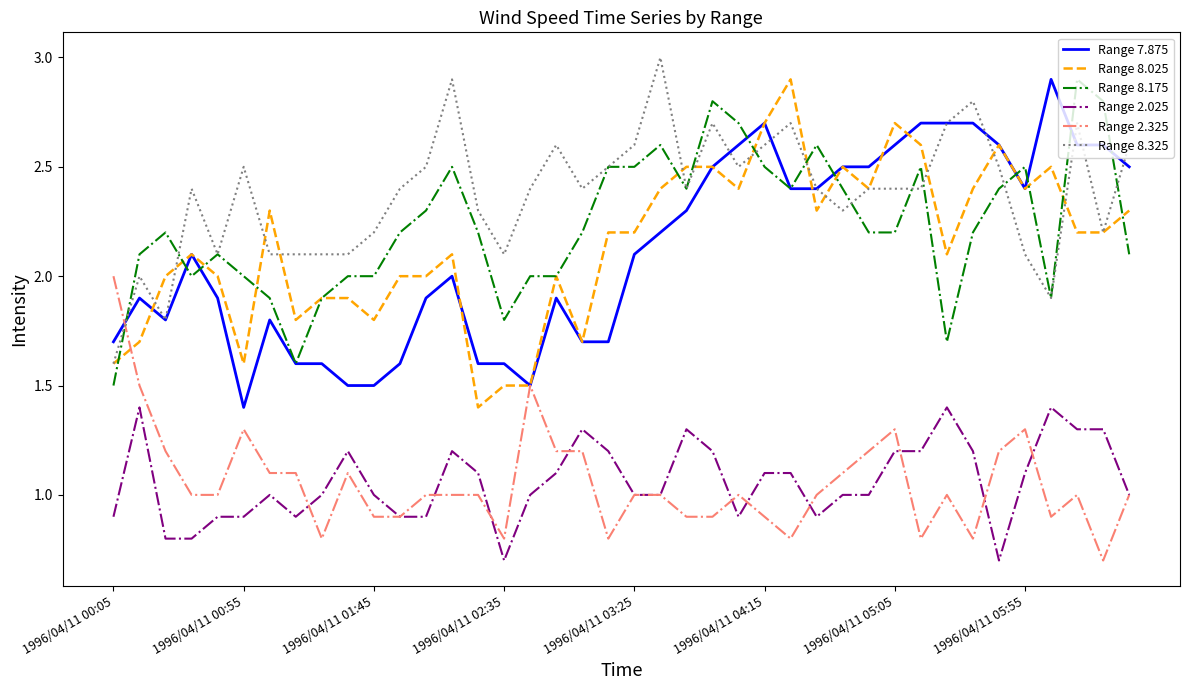

True or false: Range 2.025 and Range 8.175 cross at least once.

False